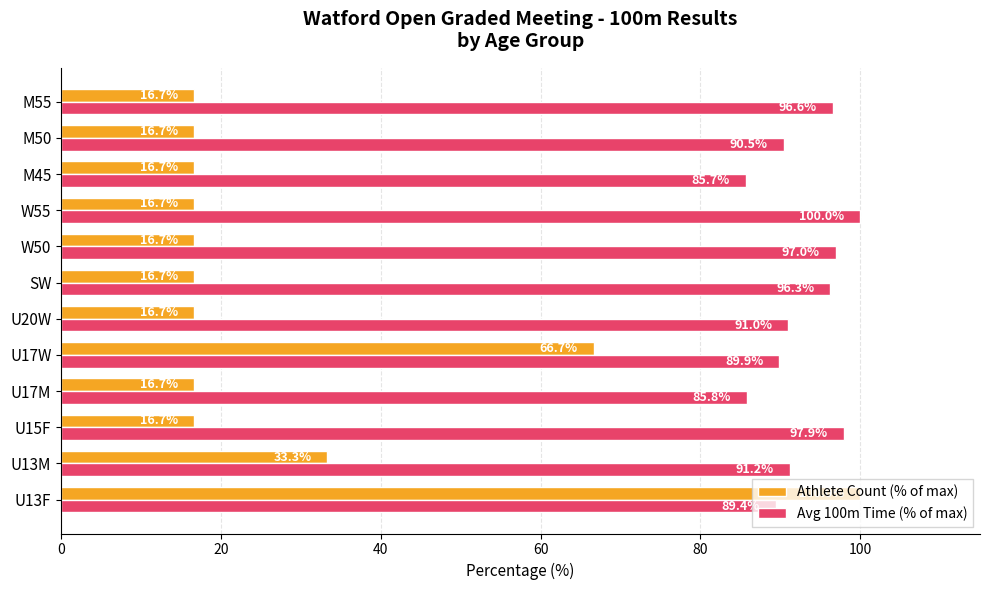

Rank the series at M55 from lowest to highest value.

Athlete Count (% of max), Avg 100m Time (% of max)